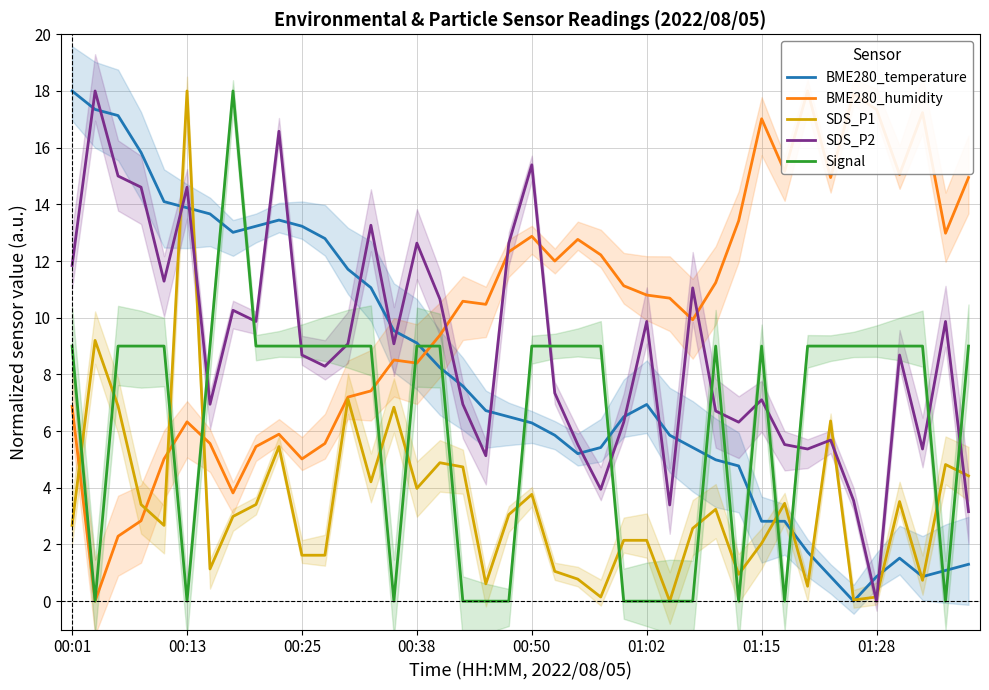

How many data points in SDS_P1 are above 3?

20